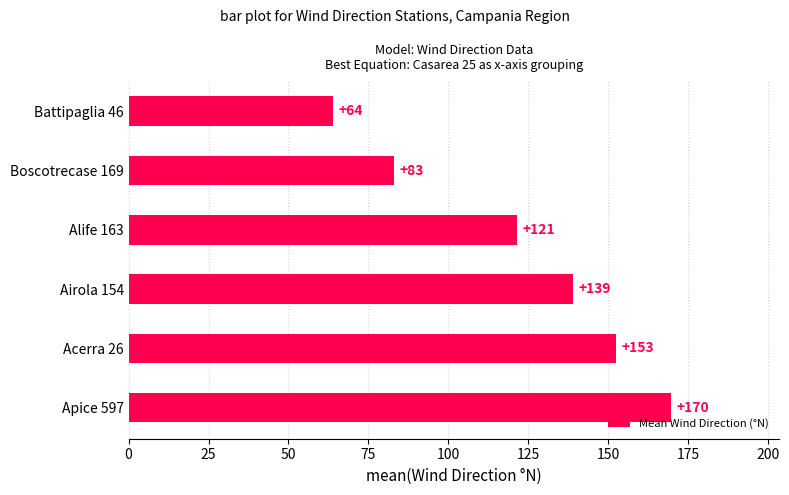

What value does the data have at Boscotrecase 169?

83.0